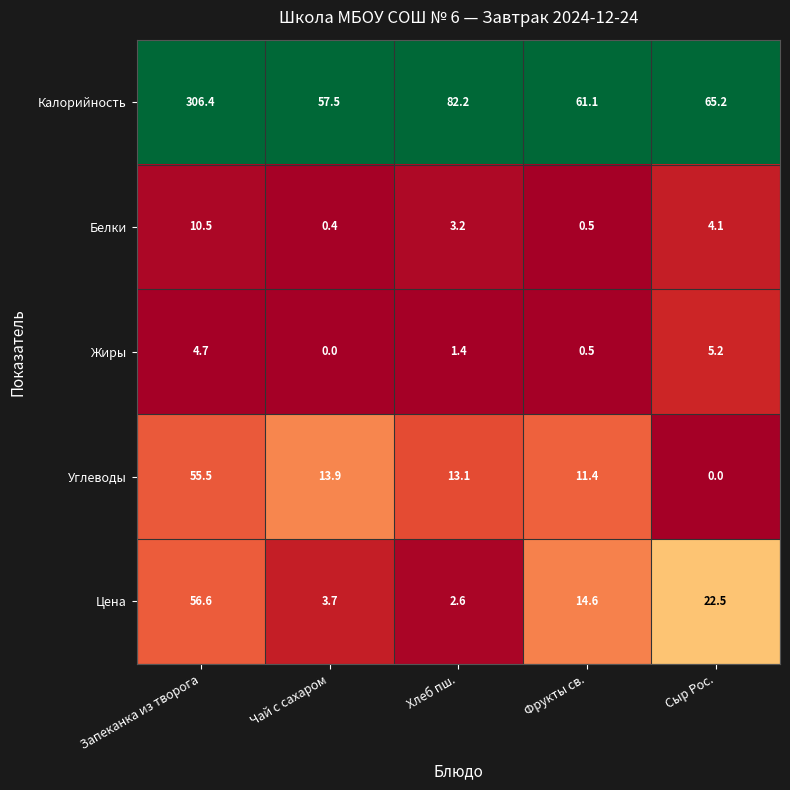

What is the sum of all Жиры values?

11.8